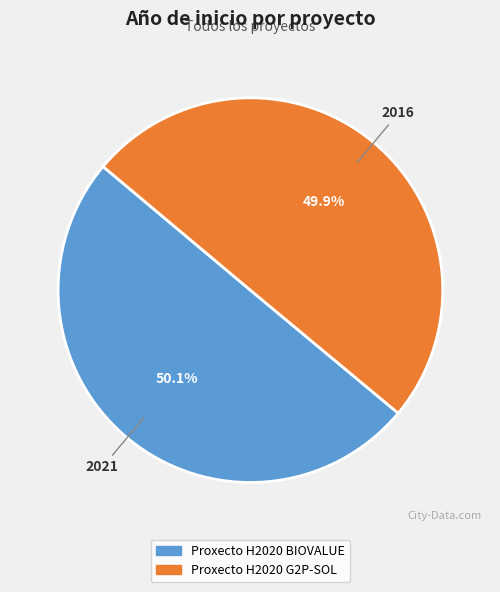

What percentage do Proxecto H2020 G2P-SOL and Proxecto H2020 BIOVALUE together represent?

100.0%